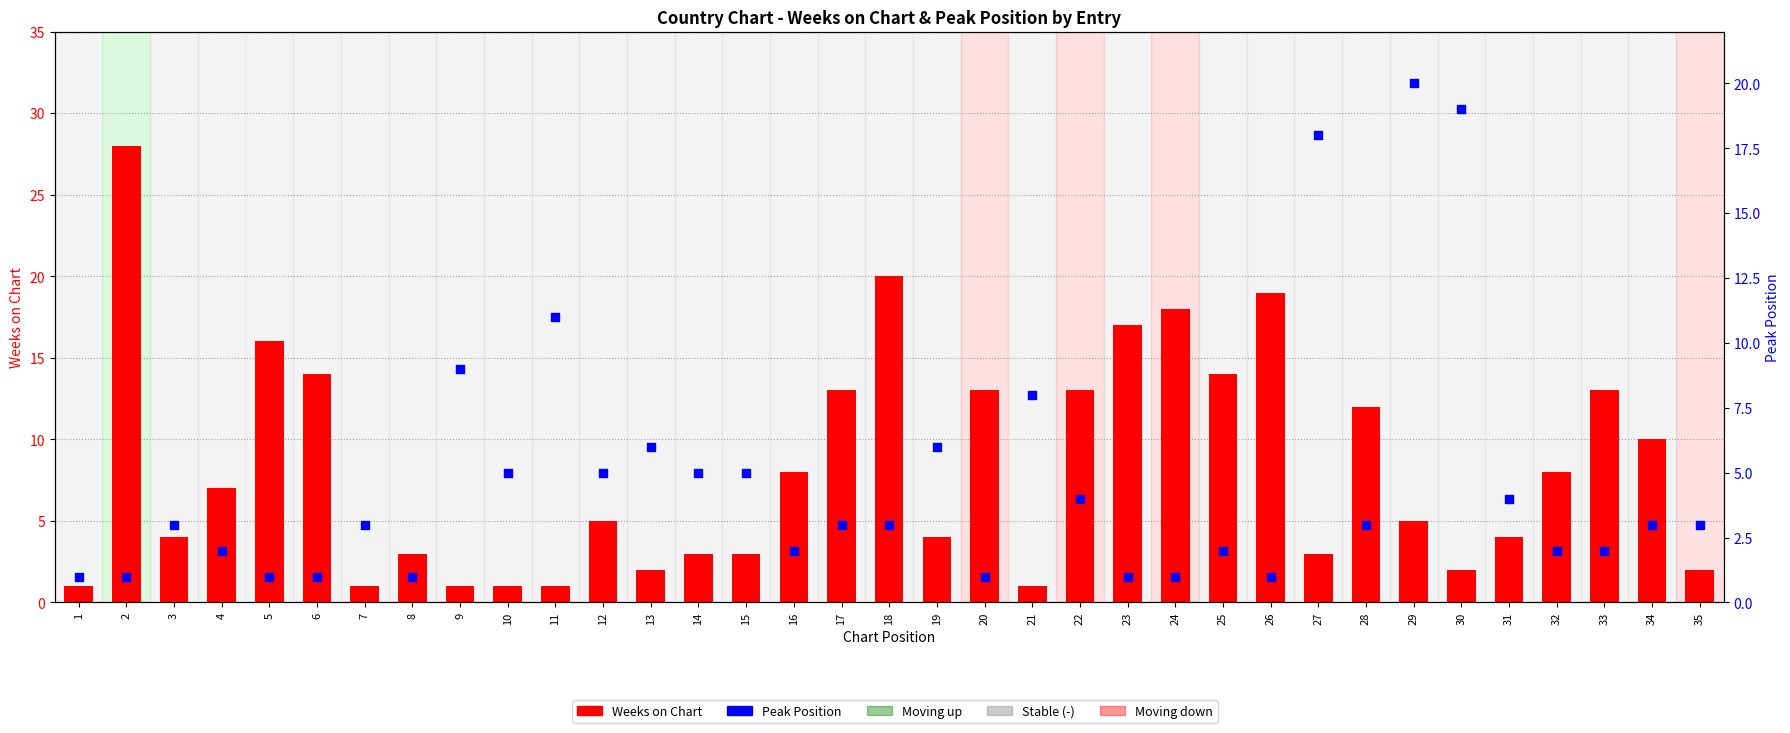

Which series has the largest total across all categories?

Weeks on Chart